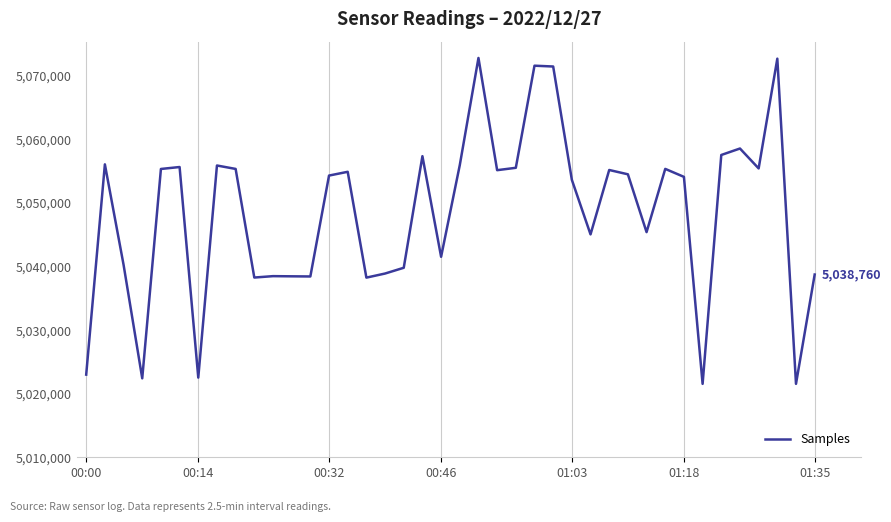

What is the smallest value displayed?

5021554